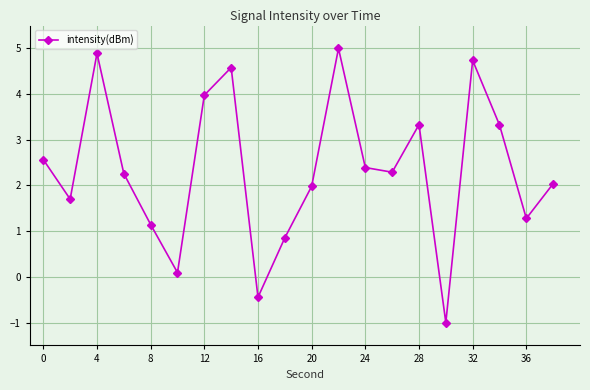

Does the chart display data point markers on the line(s)?

Yes